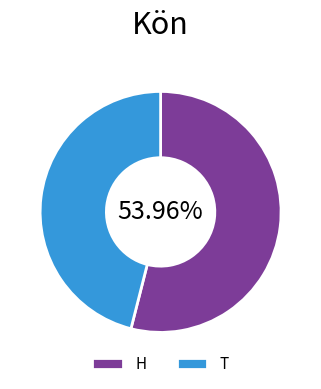

How many segments does this pie chart have?

2